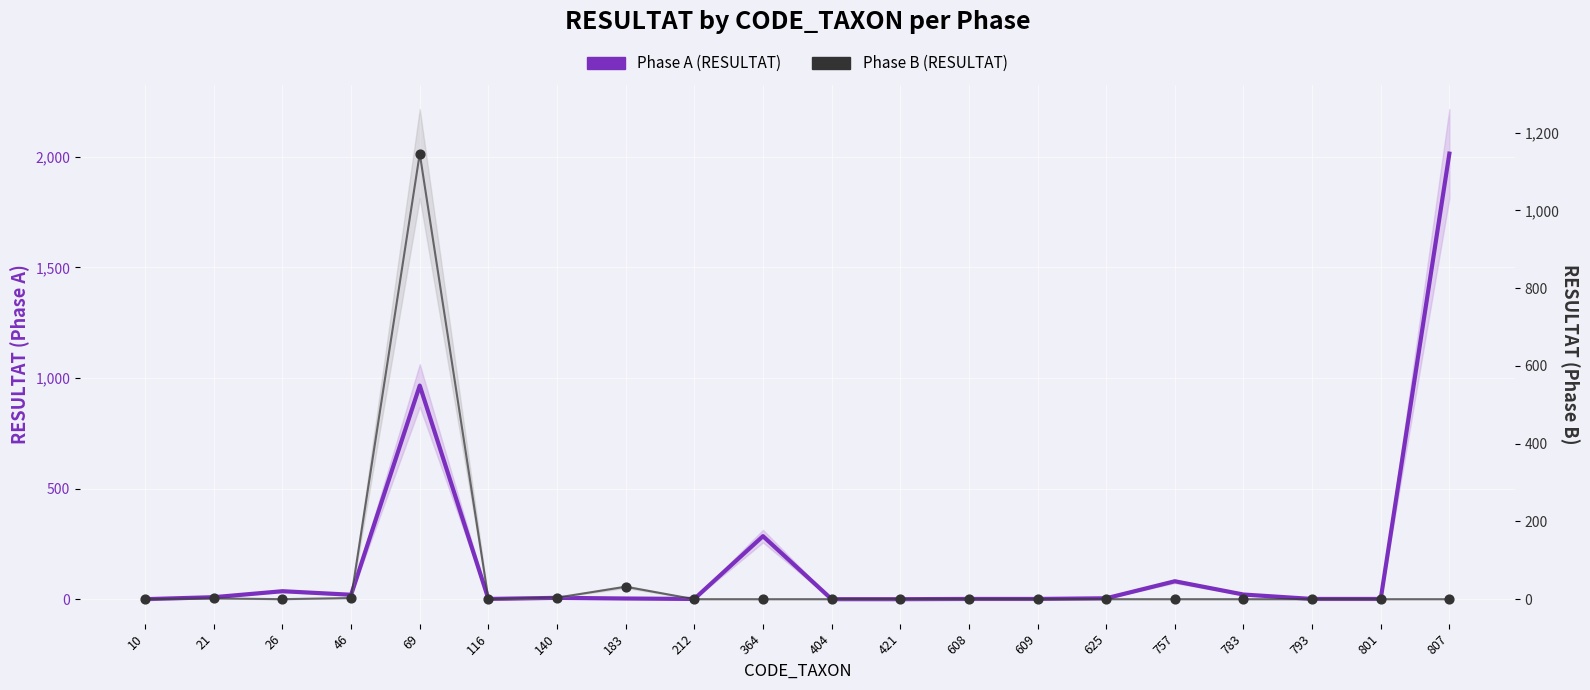

At how many categories does at least one series exceed 1205?

1